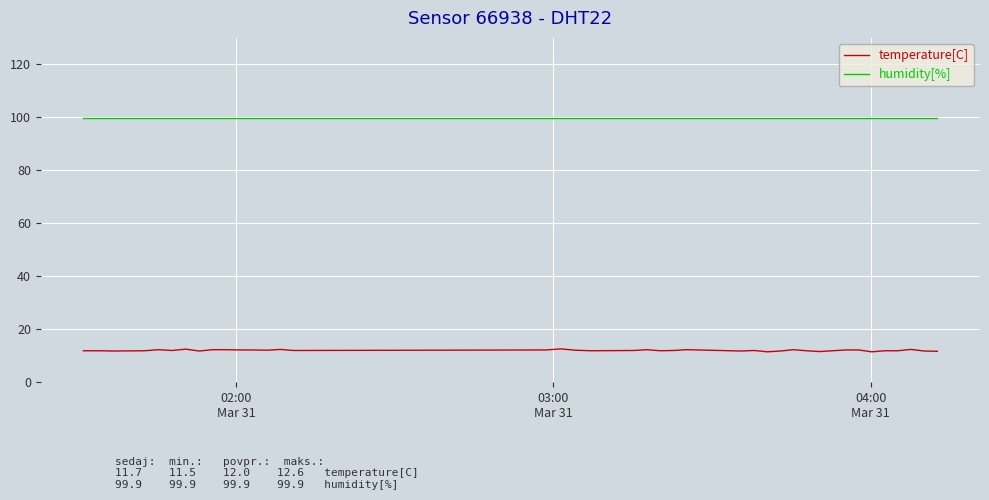

Which series has the largest total across all categories?

humidity[%]